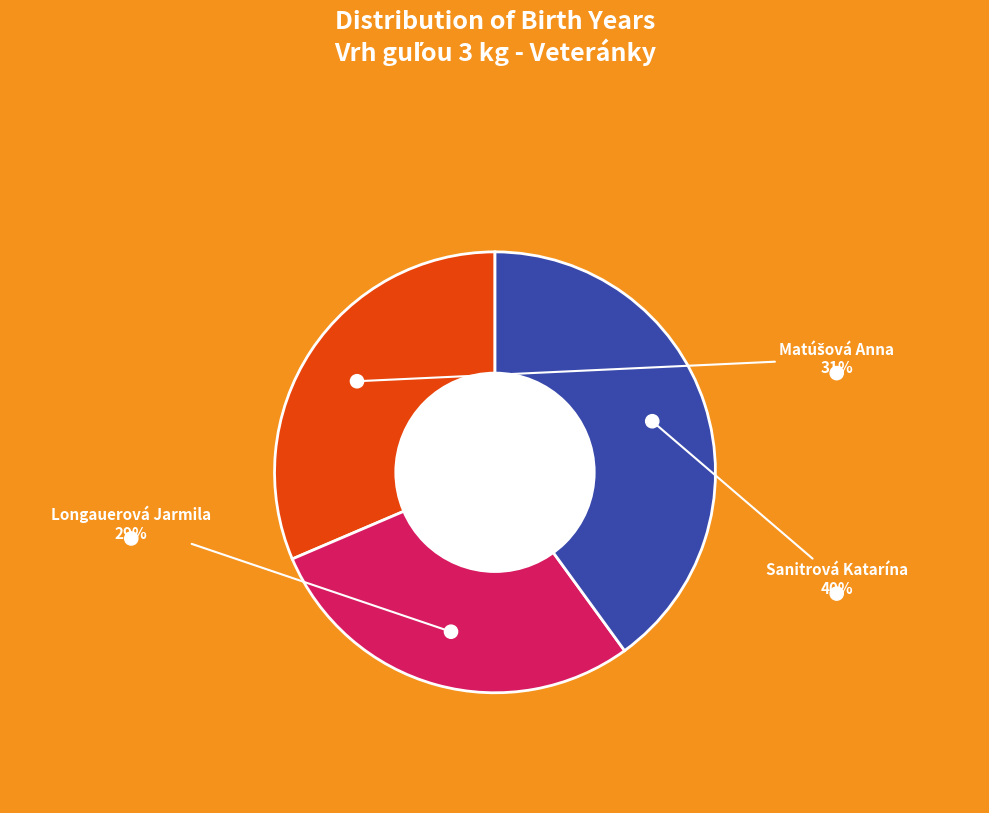

What is the ratio of the value at Sanitrová Katarína to the value at Matúšová Anna?

1.3